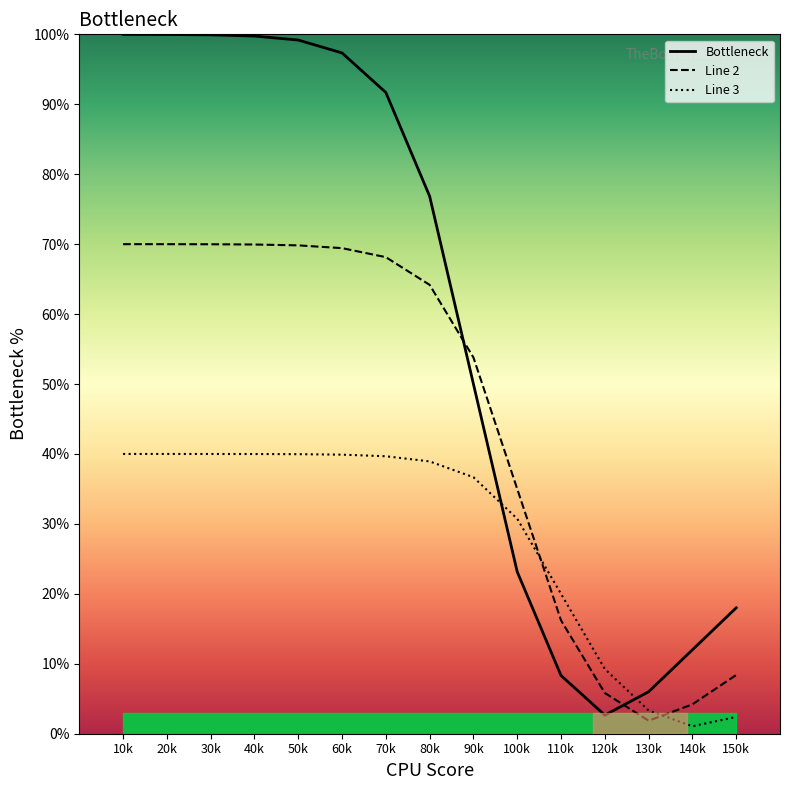

What value does the Line 2 series have at 70k?

68.1